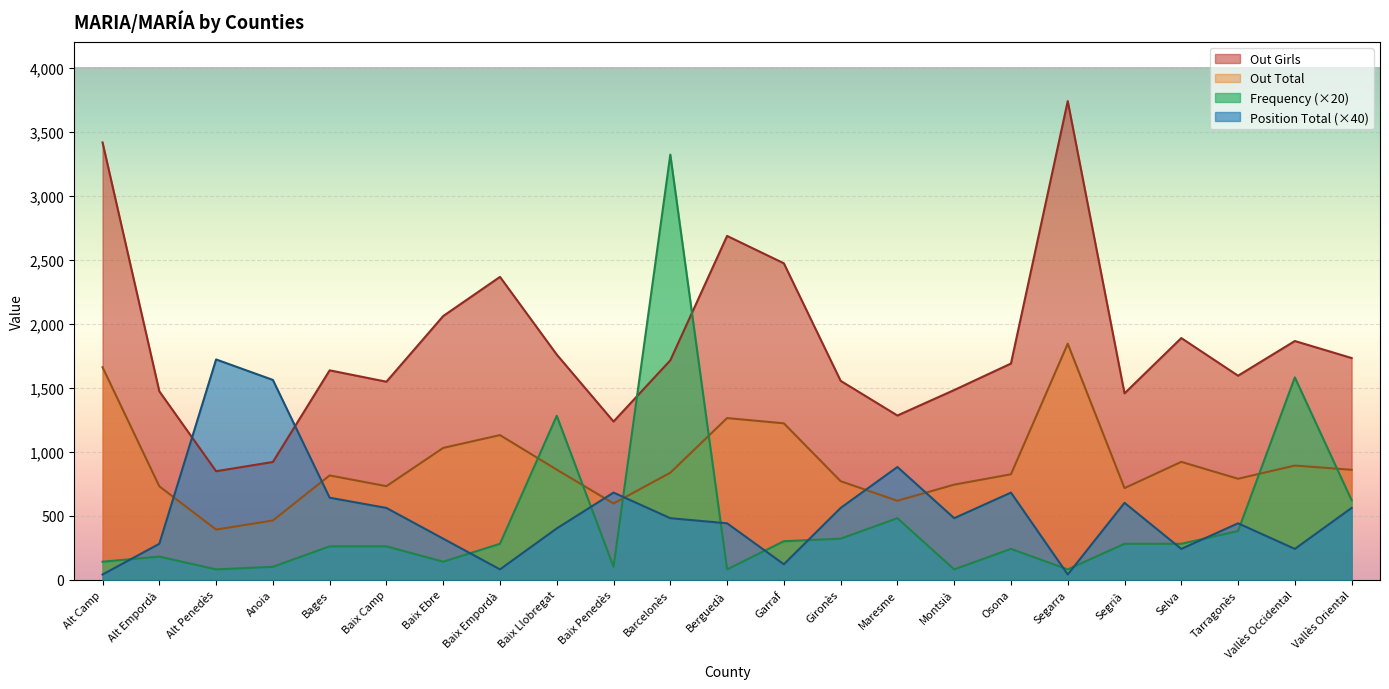

What is the value of the Position Total point at the 12th from the left?

440